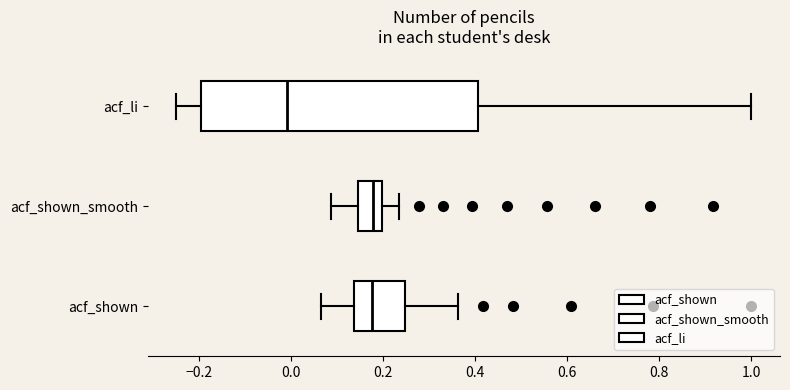

Comparing the boxes themselves (not the whiskers), which one is the widest?

acf_li